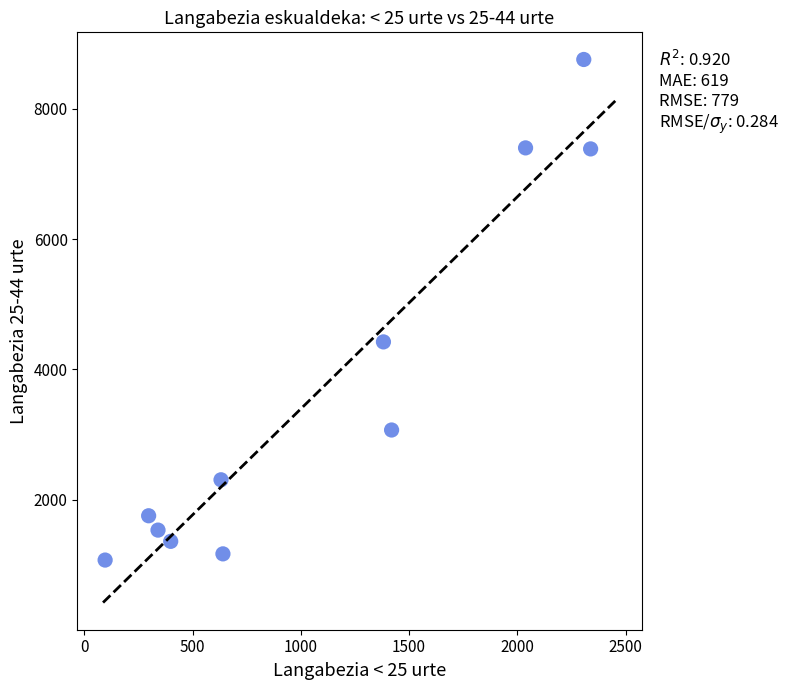

What Y value in the scatter plot is closest to 4914?

4421.8